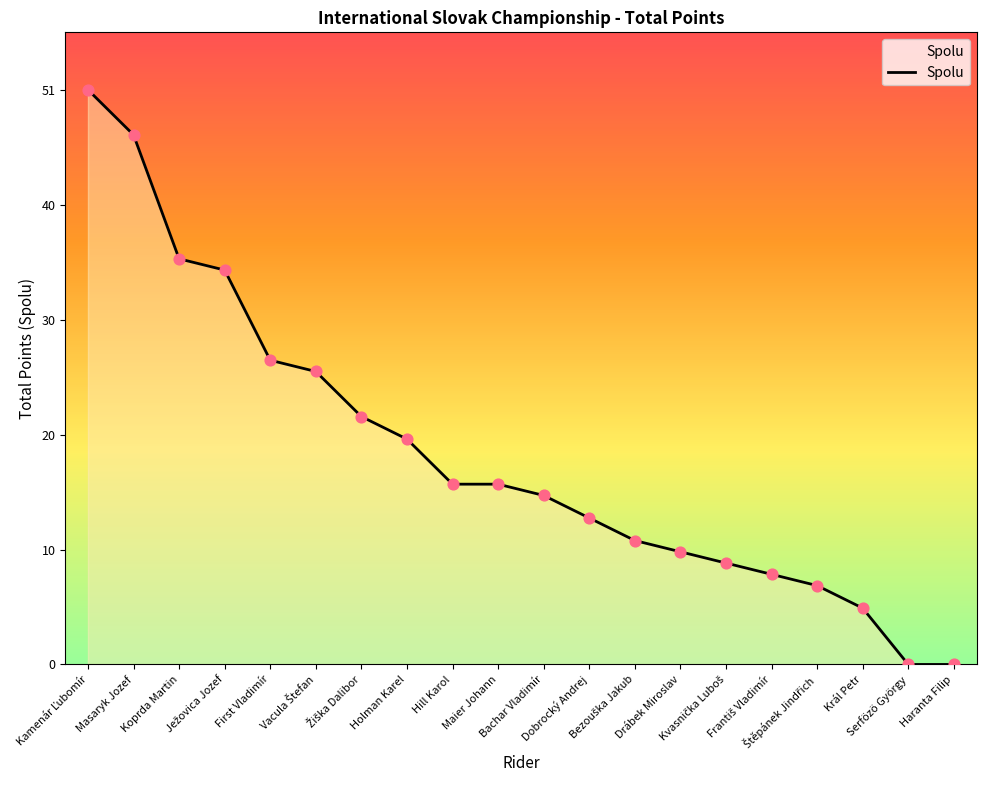

Which has a higher value, Bachar Vladimír or First Vladimír?

First Vladimír